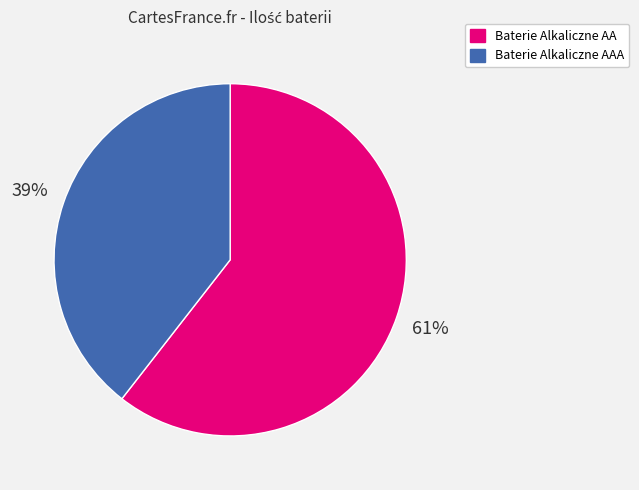

What is the largest slice in the pie chart?

Baterie Alkaliczne AA